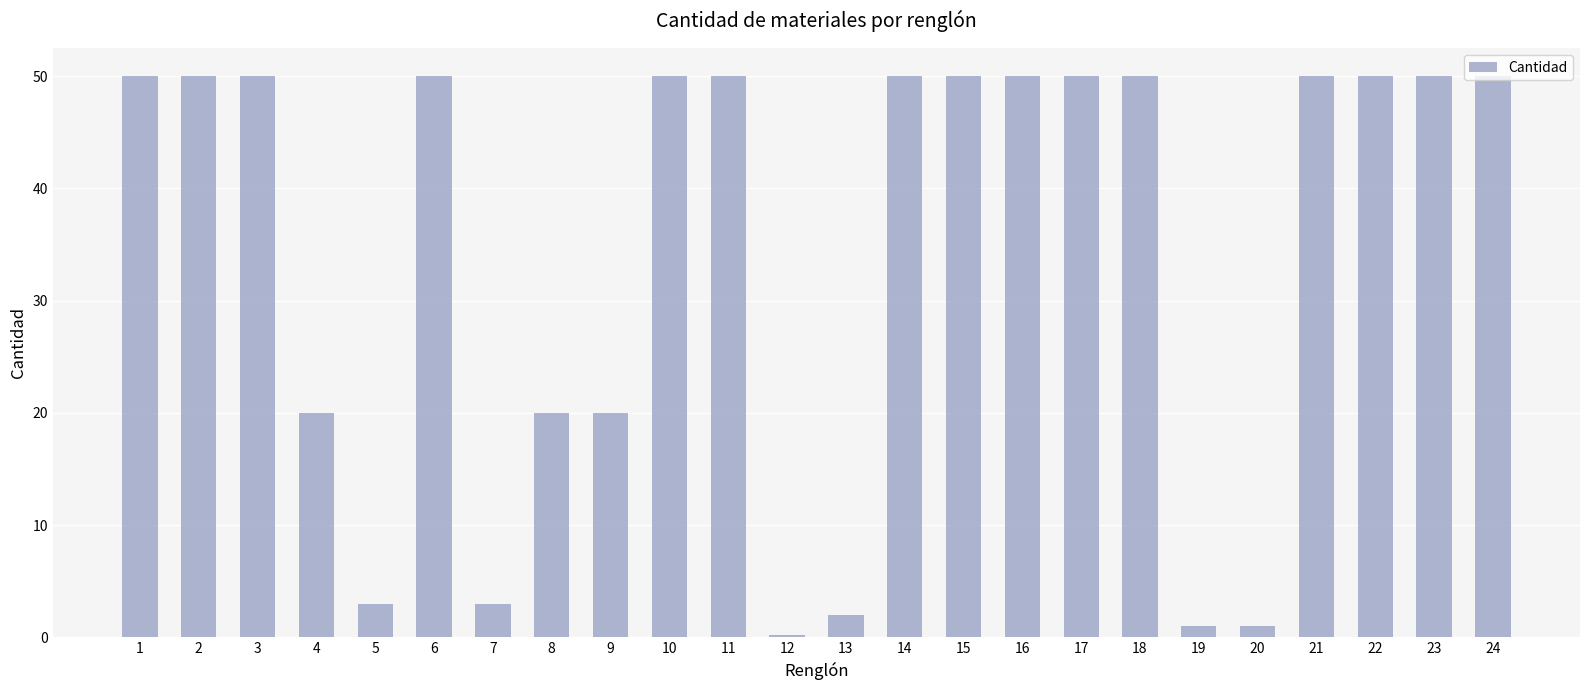

How many data points are less than 50?

9